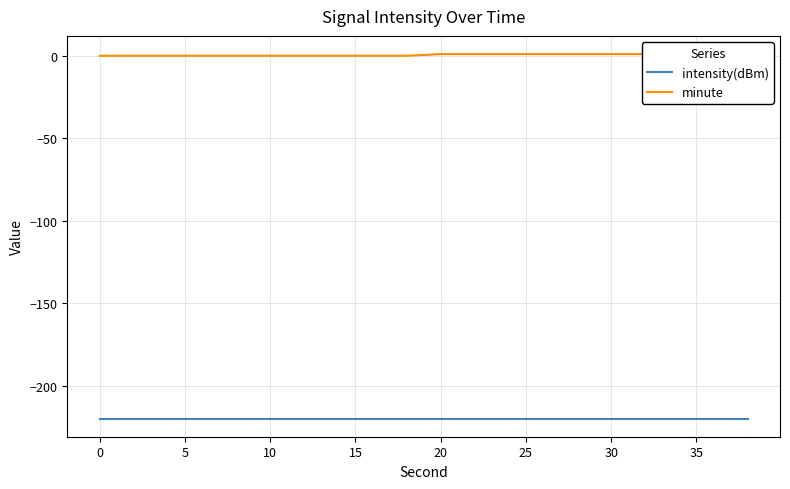

What is the minimum value shown in the chart?

-220.0